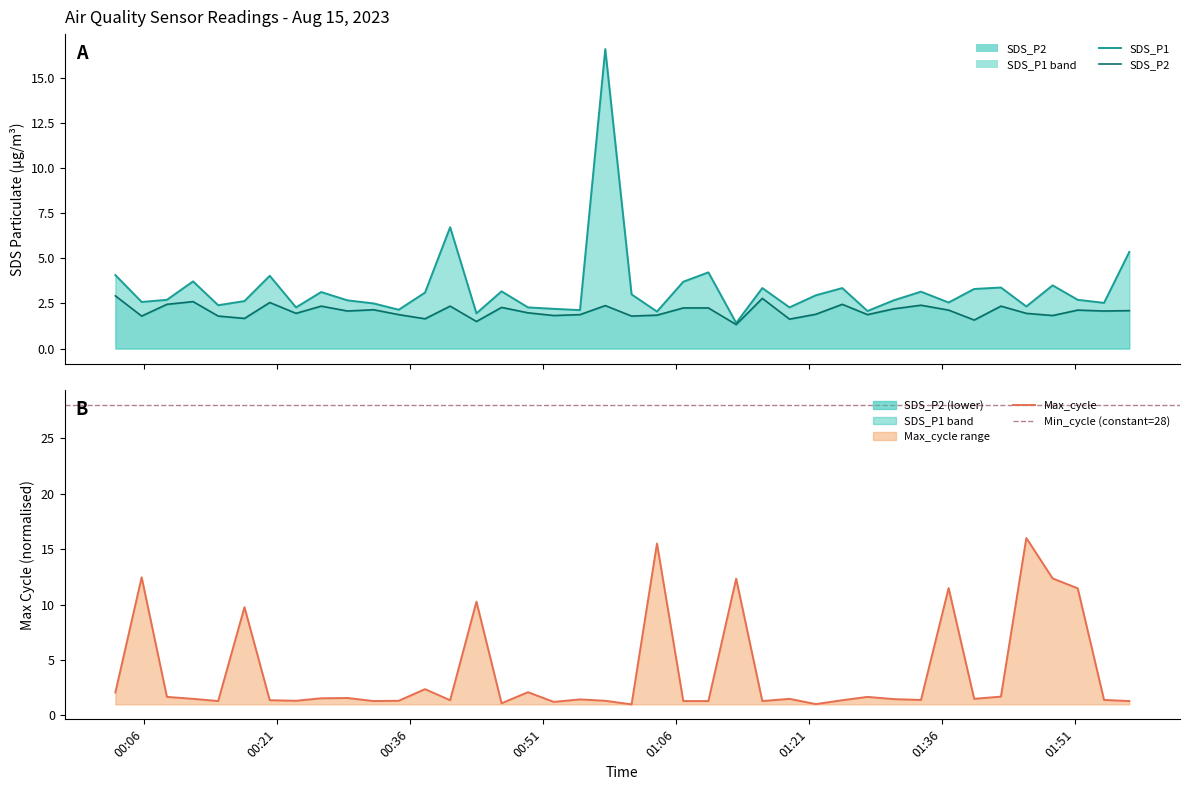

Between 2023/08/15 01:48:29 and 2023/08/15 01:57:08, which series saw the biggest shift?

Max_cycle